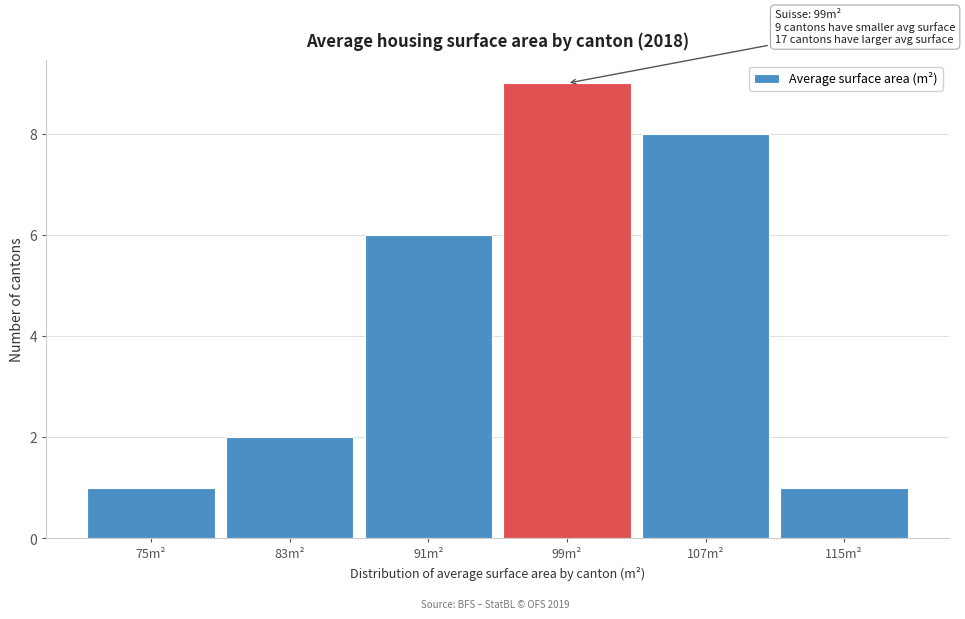

Reading left to right, what are all the values shown in this chart?

1	2	6	9	8	1